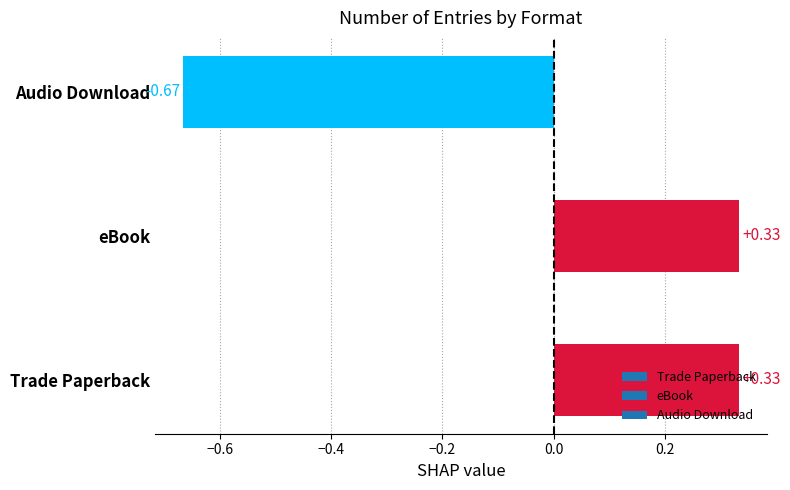

How many values are between 0 and 1?

2